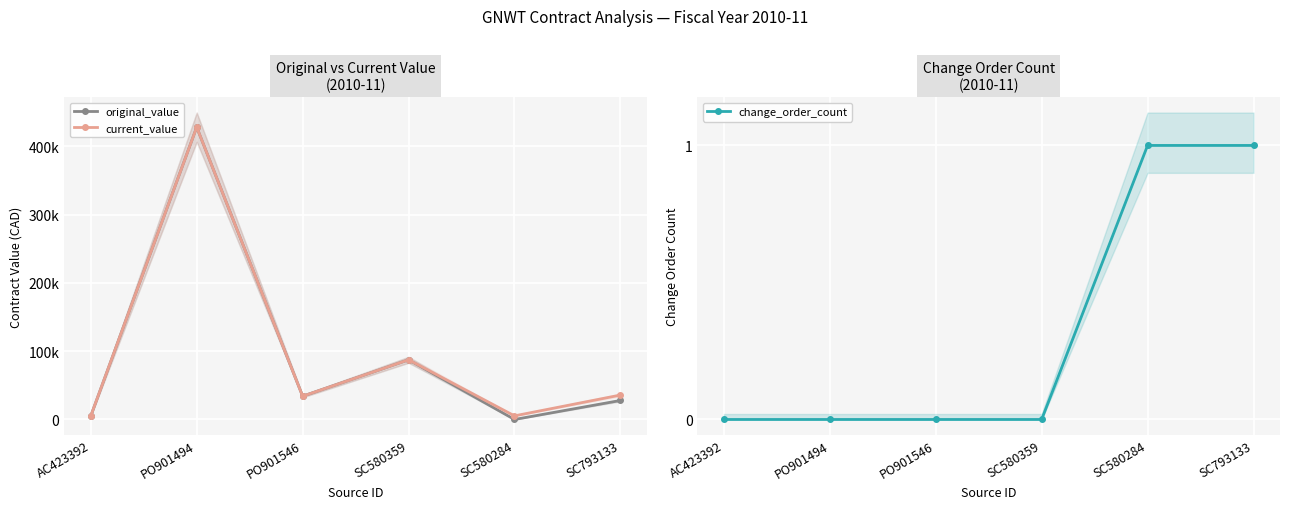

What is the difference between the maximum and second lowest values in the change_order_count series?

1